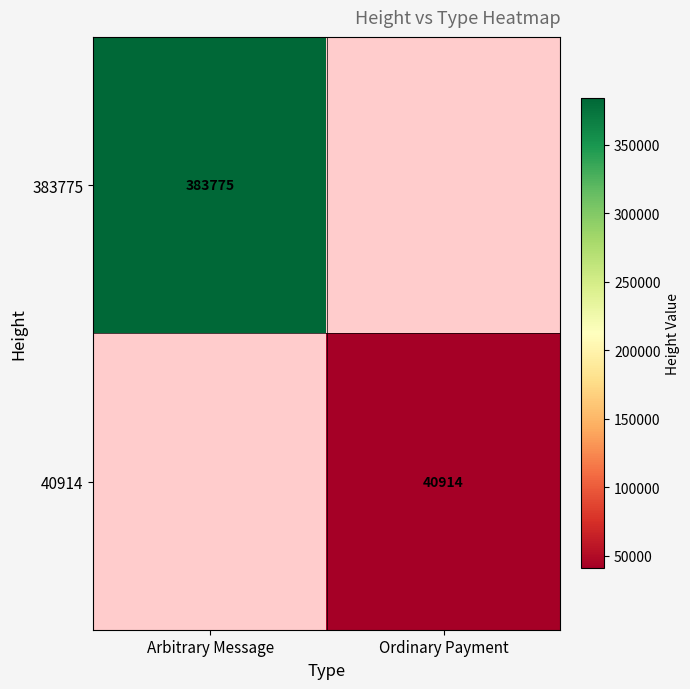

Is it true that 40914 equals 40914 at Ordinary Payment?

True